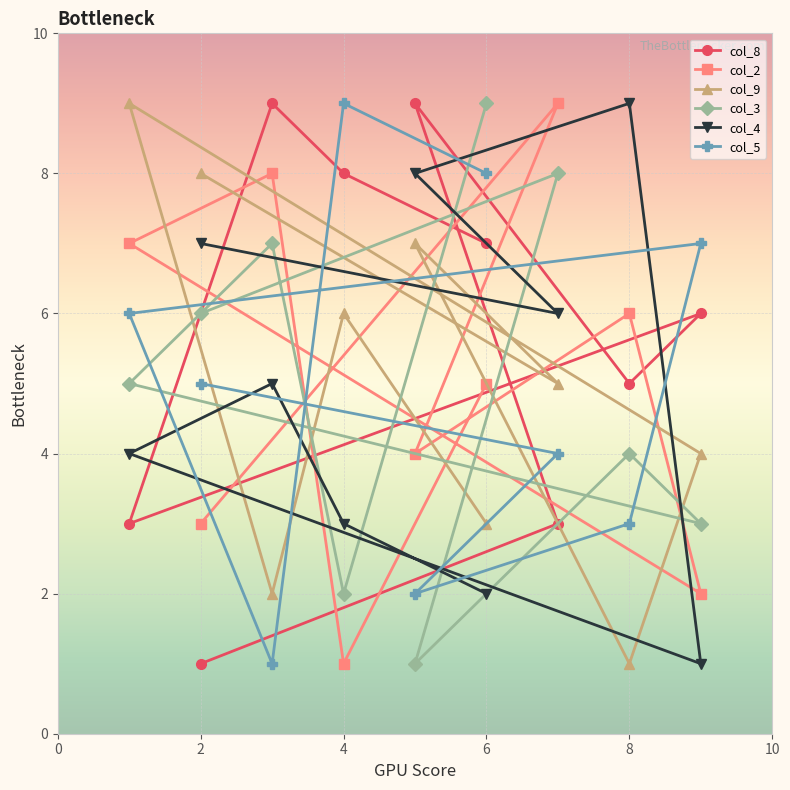

How many values in the col_3 series exceed 5?

4